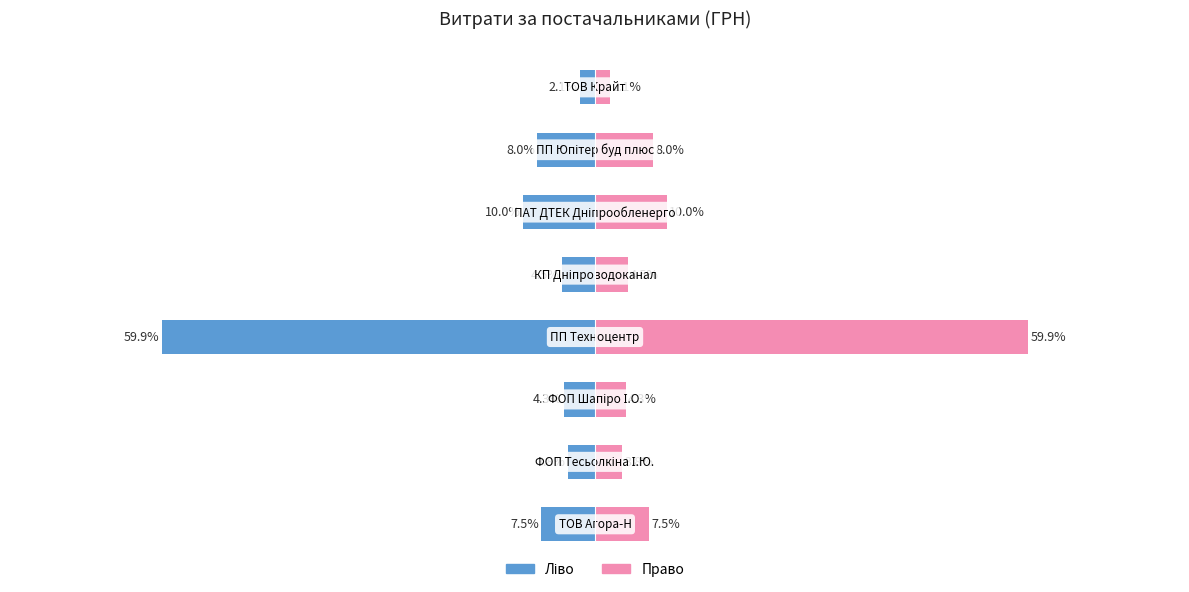

Which series changed the most between 4 and 5?

Витрати (ліво)